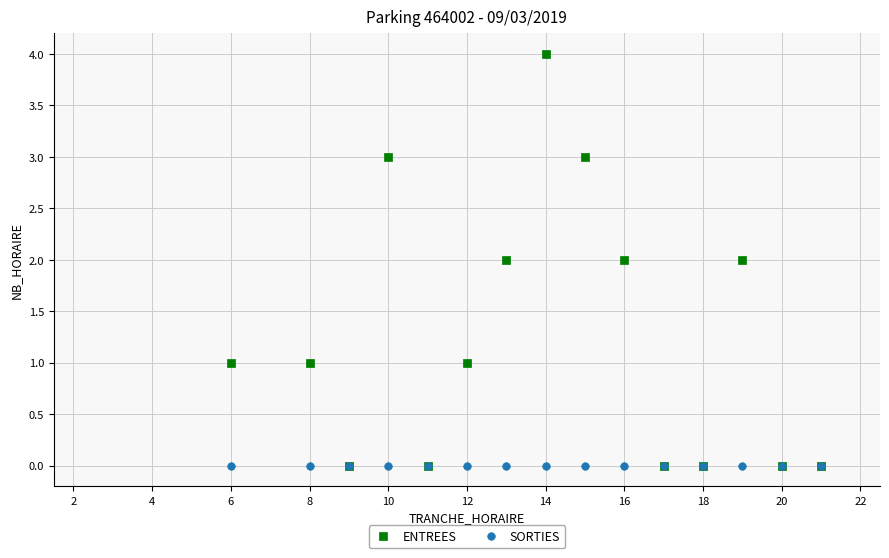

What are all the series names shown in the legend?

ENTREES, SORTIES